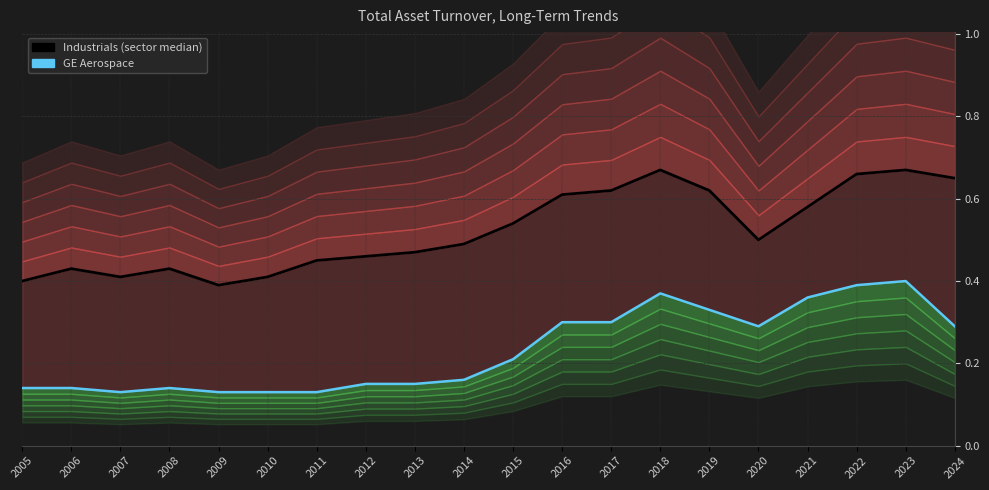

Is it true that Industrials (sector median) equals 0.9 at 2016?

False